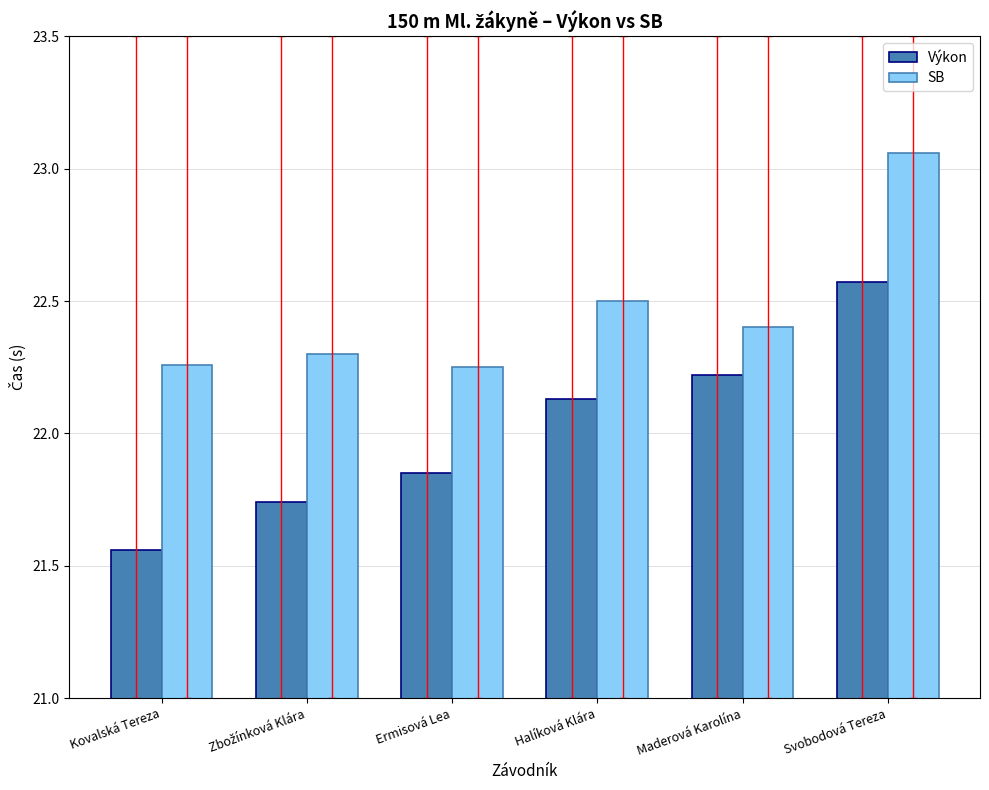

At which label does Výkon reach its peak?

Svobodová Tereza